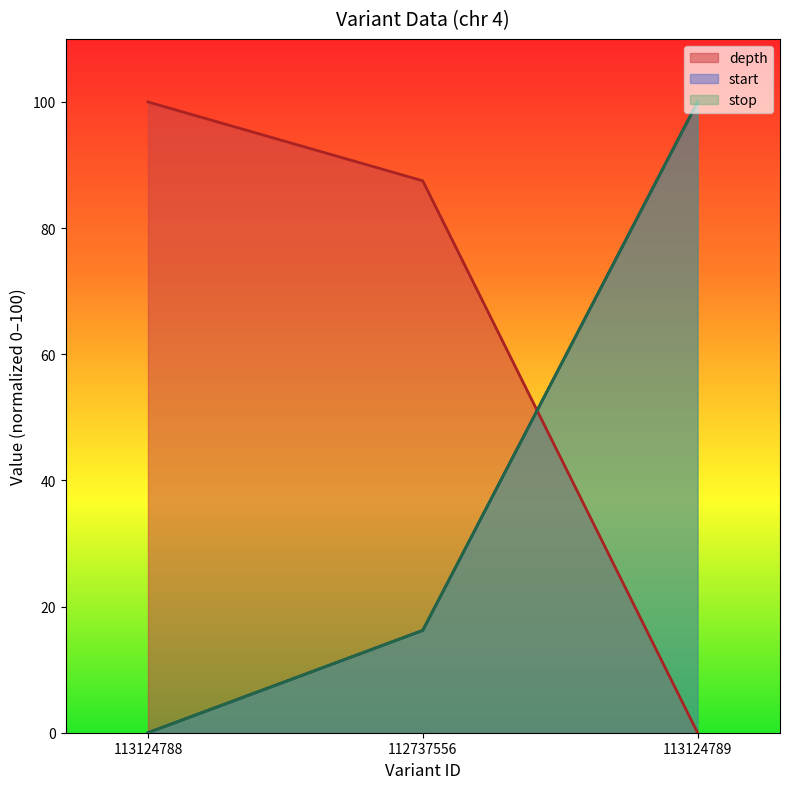

Is it true that start equals 0.0 at 113124788?

True